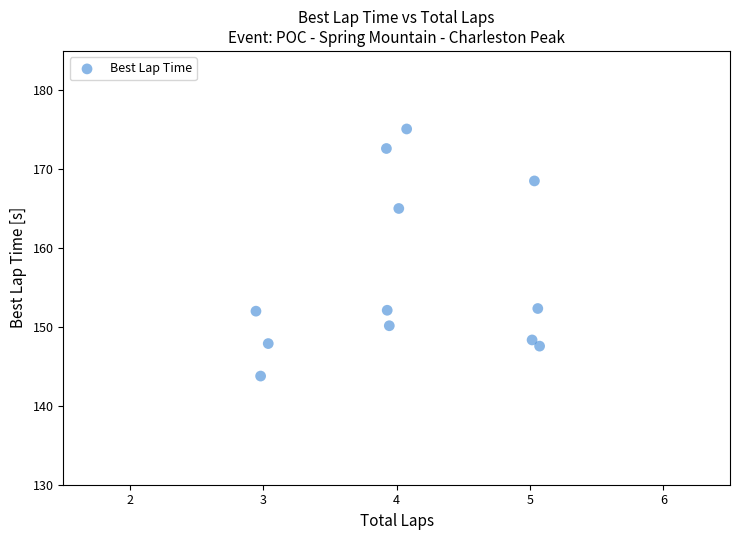

What is the range of Y values (max minus min)?

31.3